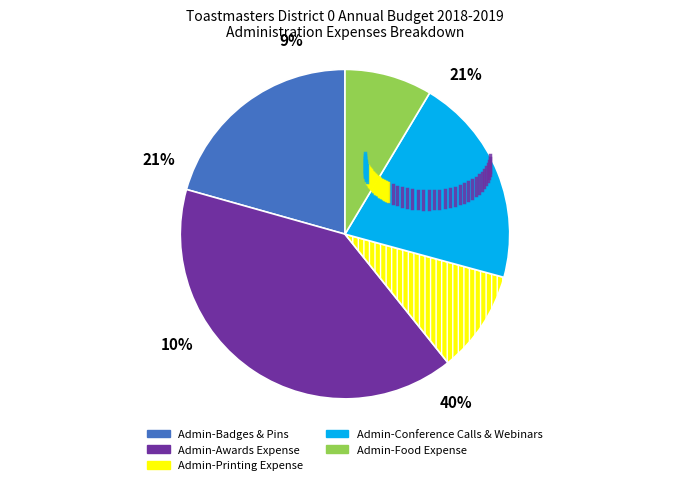

Count the number of slices in the pie.

5